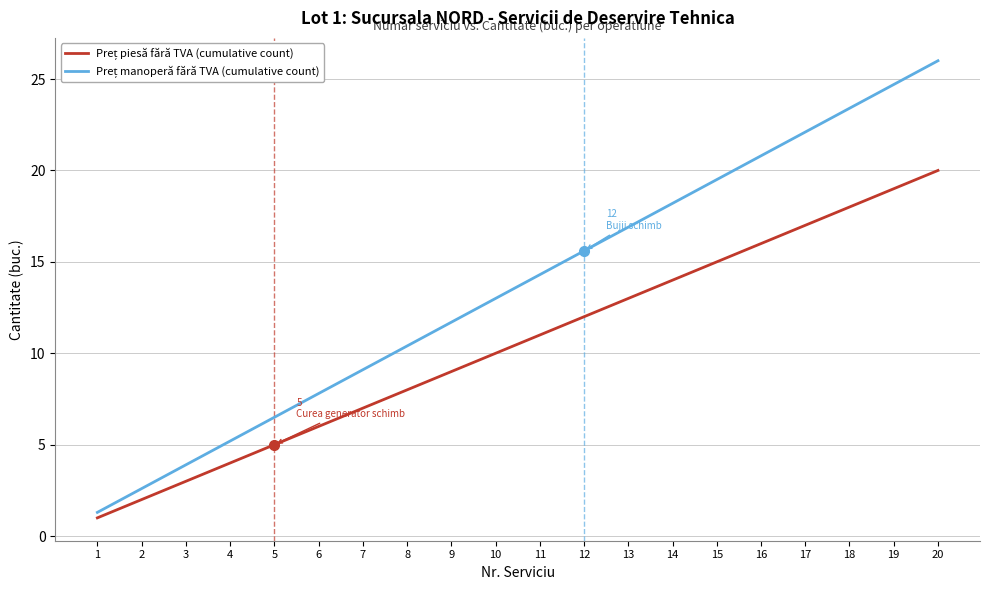

At how many categories does at least one series exceed 12?

11